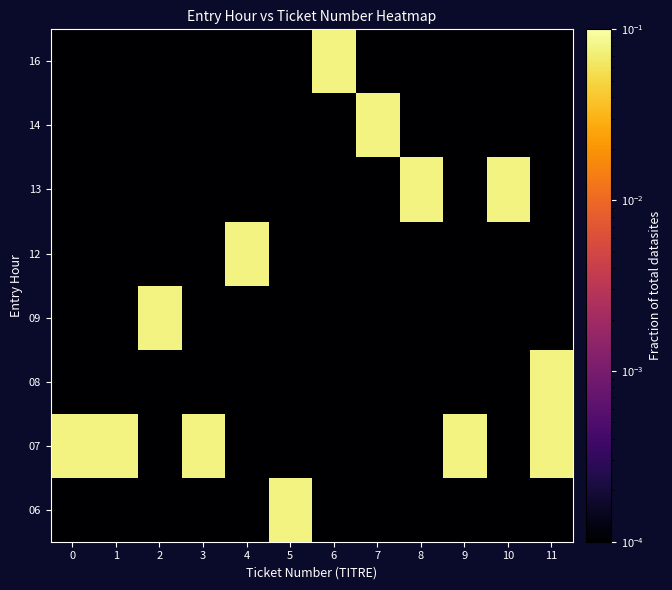

Reading left to right, what are all the values shown in this chart?

06: 0=0.0	1=0.0	2=0.0	3=0.0	4=0.0	5=0.1	6=0.0	7=0.0	8=0.0	9=0.0	10=0.0	11=0.0
07: 0=0.1	1=0.1	2=0.0	3=0.1	4=0.0	5=0.0	6=0.0	7=0.0	8=0.0	9=0.1	10=0.0	11=0.1
08: 0=0.0	1=0.0	2=0.0	3=0.0	4=0.0	5=0.0	6=0.0	7=0.0	8=0.0	9=0.0	10=0.0	11=0.1
09: 0=0.0	1=0.0	2=0.1	3=0.0	4=0.0	5=0.0	6=0.0	7=0.0	8=0.0	9=0.0	10=0.0	11=0.0
12: 0=0.0	1=0.0	2=0.0	3=0.0	4=0.1	5=0.0	6=0.0	7=0.0	8=0.0	9=0.0	10=0.0	11=0.0
13: 0=0.0	1=0.0	2=0.0	3=0.0	4=0.0	5=0.0	6=0.0	7=0.0	8=0.1	9=0.0	10=0.1	11=0.0
14: 0=0.0	1=0.0	2=0.0	3=0.0	4=0.0	5=0.0	6=0.0	7=0.1	8=0.0	9=0.0	10=0.0	11=0.0
16: 0=0.0	1=0.0	2=0.0	3=0.0	4=0.0	5=0.0	6=0.1	7=0.0	8=0.0	9=0.0	10=0.0	11=0.0